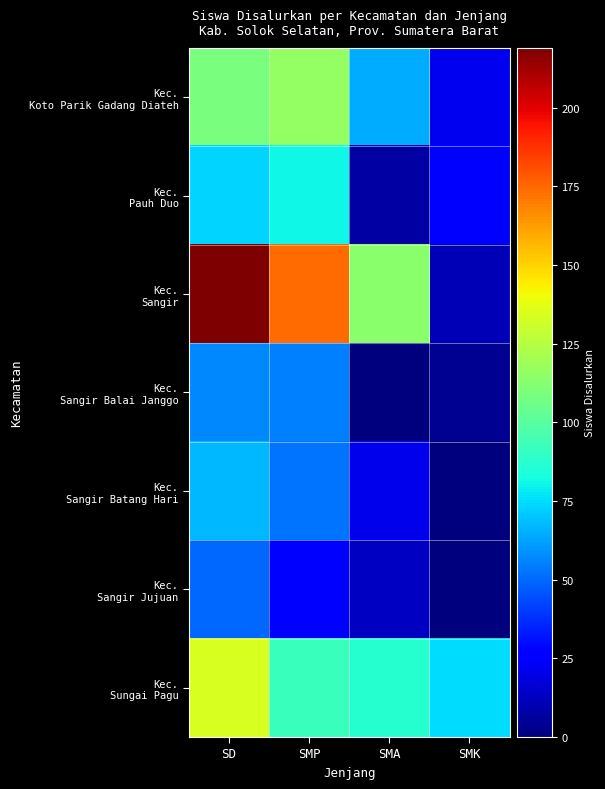

Which series changed the most between SMP and SMK?

Kec. Sangir